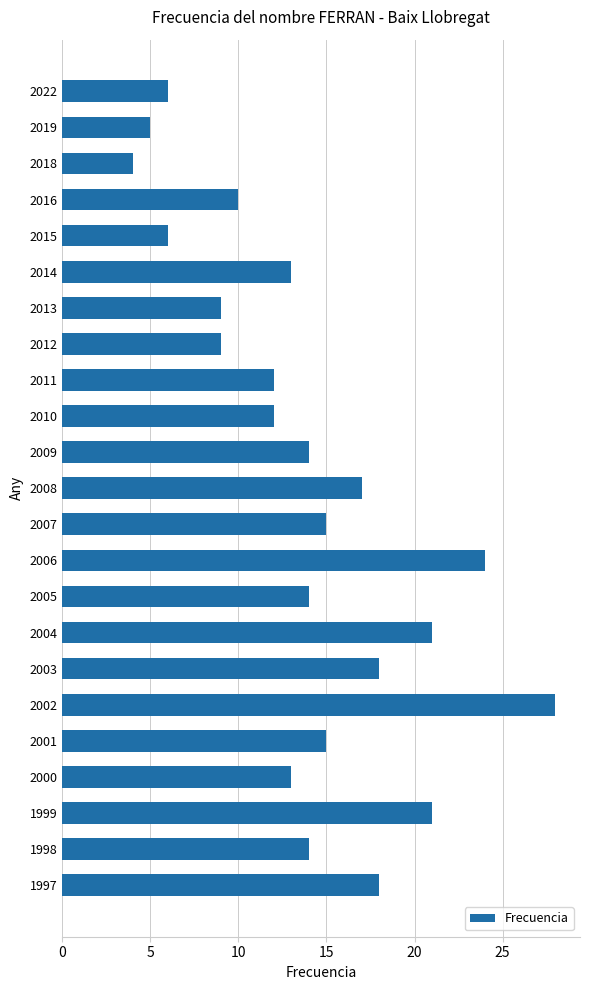

True or false: the data shows 28 at 2002.

True